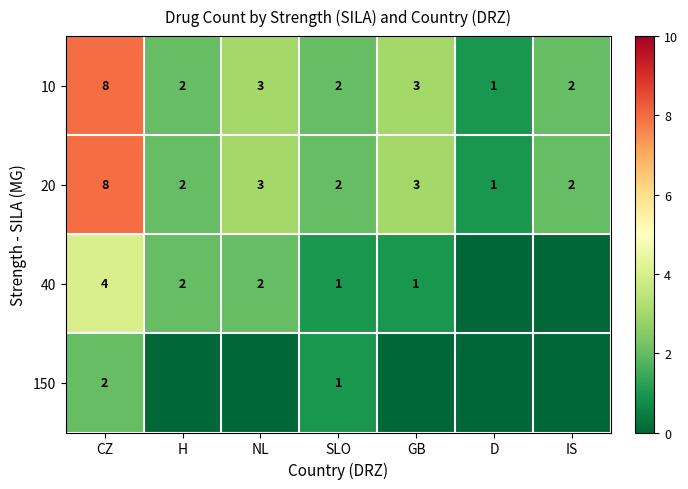

Count the 20 values in the range 2 to 3.

5